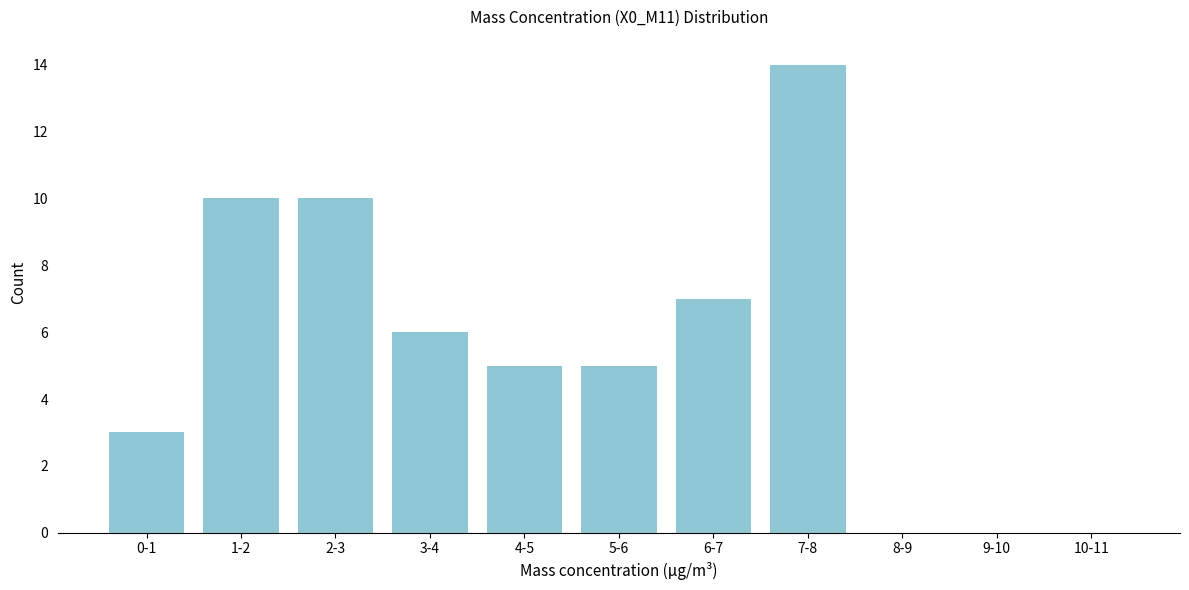

Reading right to left, extract all data points from this chart.

10-11=0	9-10=0	8-9=0	7-8=14	6-7=7	5-6=5	4-5=5	3-4=6	2-3=10	1-2=10	0-1=3